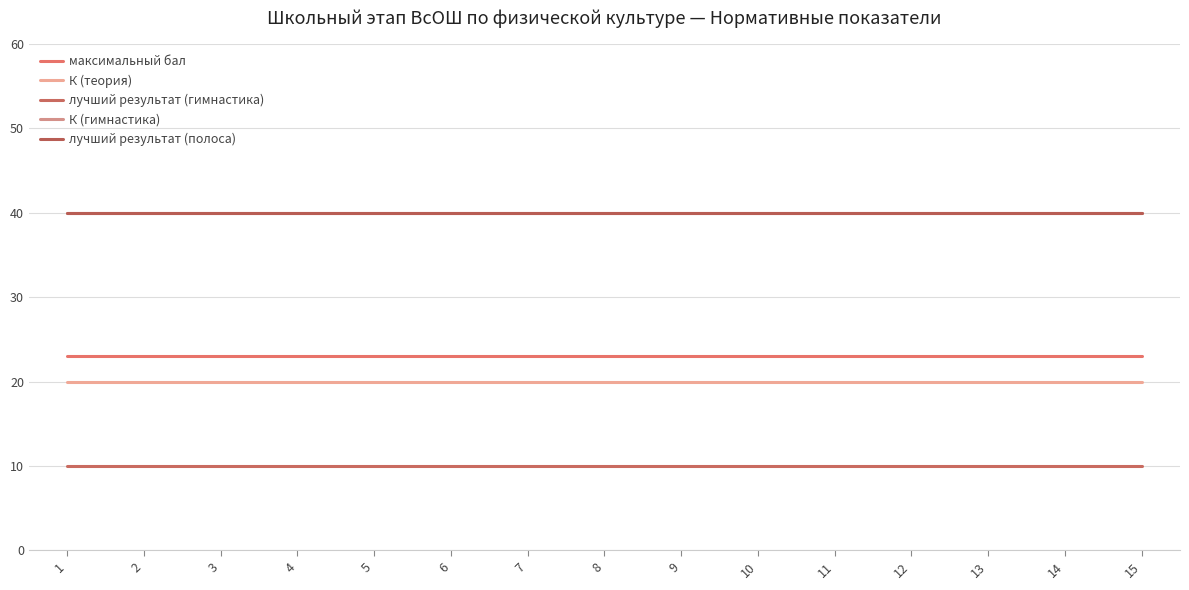

What is the approximate value of К (теория) at 14?

20